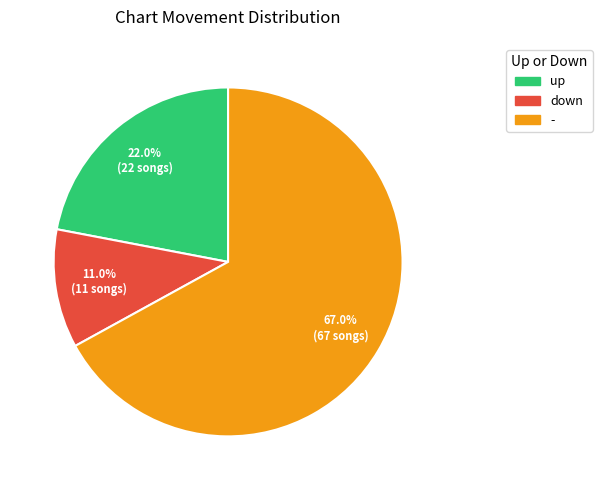

True or false: - accounts for 67% of the total.

True